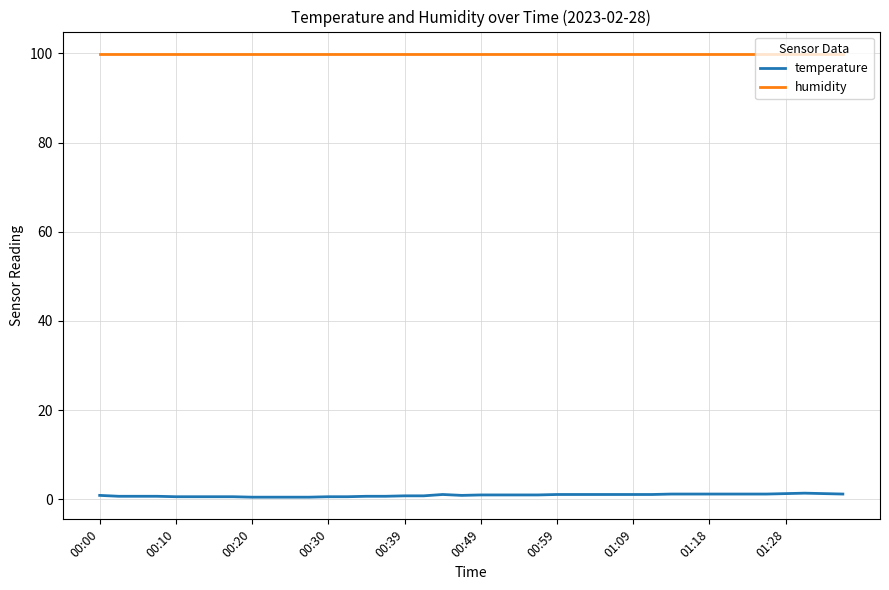

Rank the series by their maximum value, from highest to lowest.

humidity, temperature